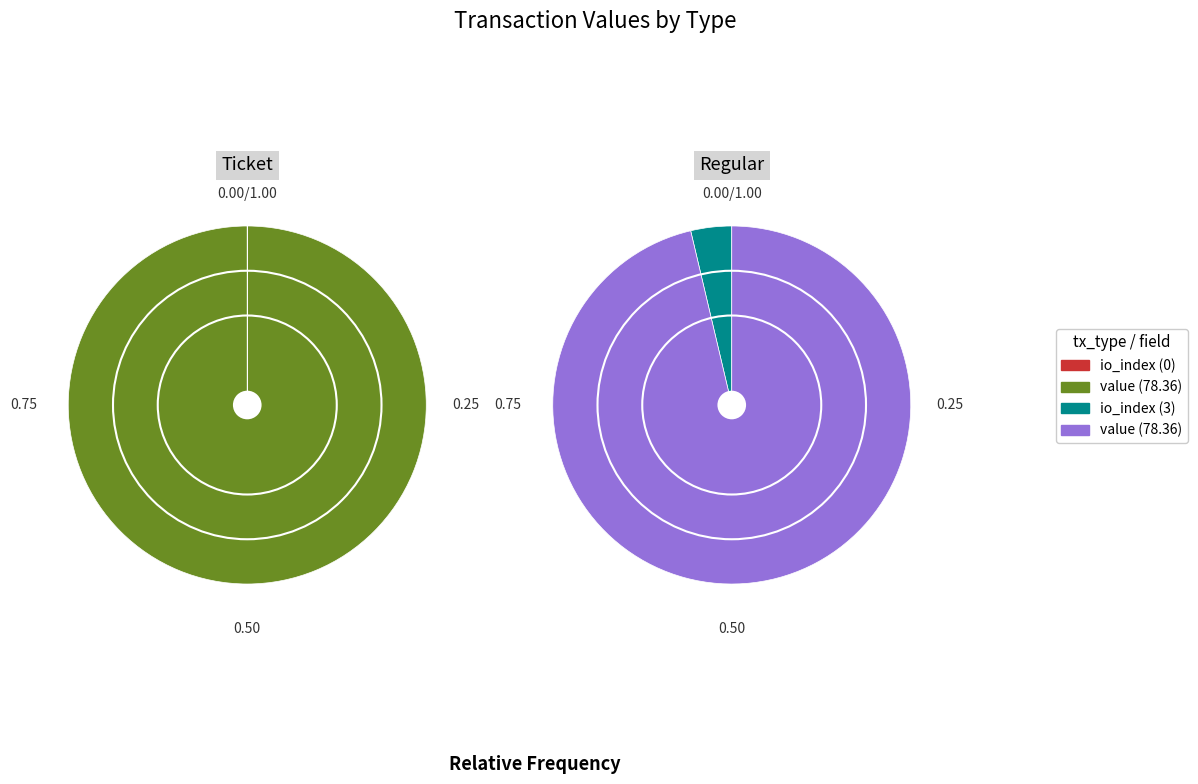

Rank the series by their average value, from highest to lowest.

Regular, Ticket